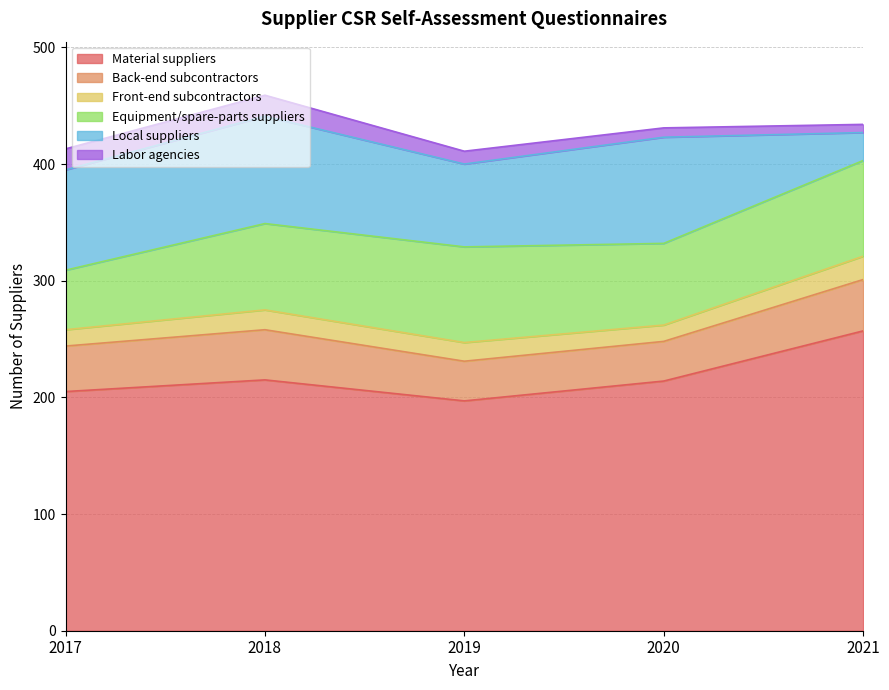

At which label does Back-end subcontractors reach its peak?

2021